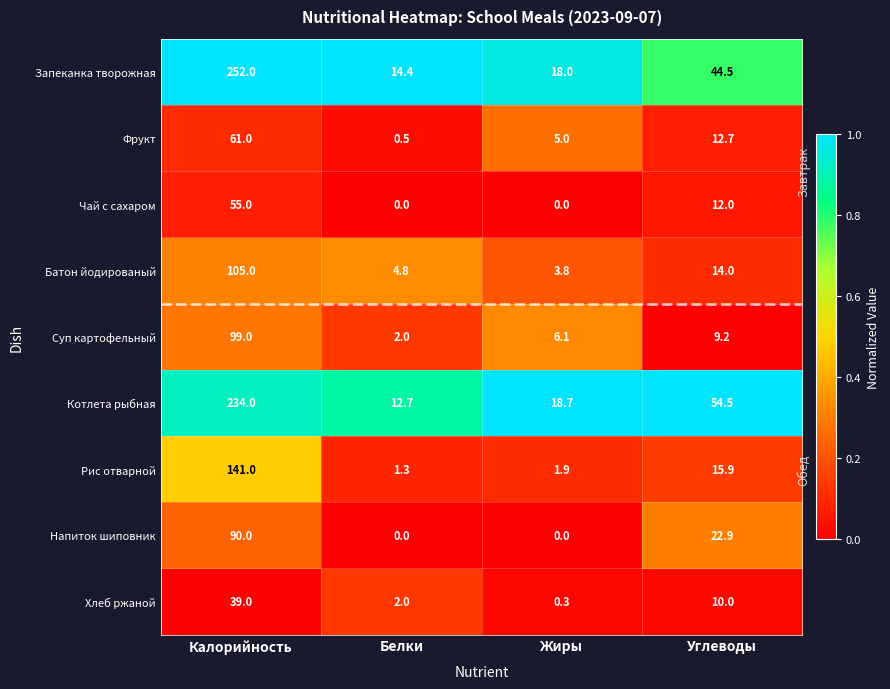

Which series has the largest total across all categories?

Запеканка творожная